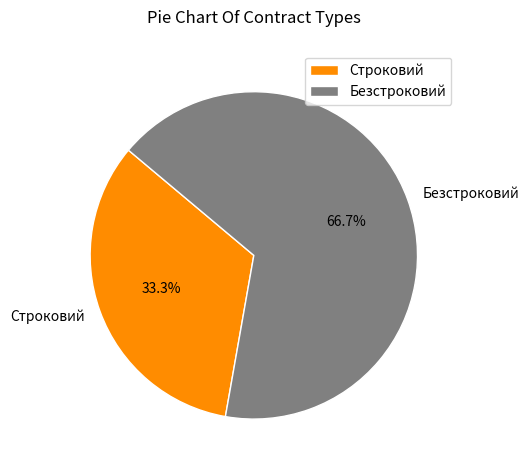

What is the largest slice in the pie chart?

Безстроковий